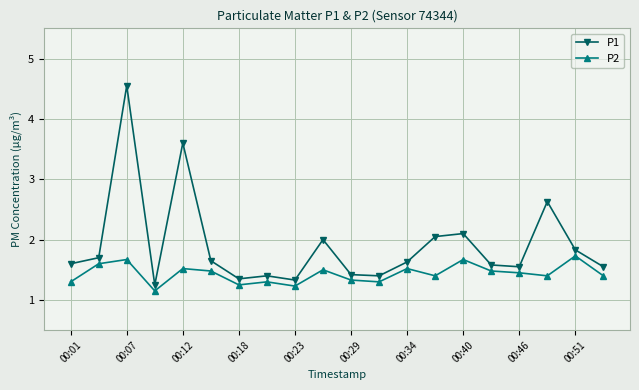

Which series has the widest spread of values?

P1